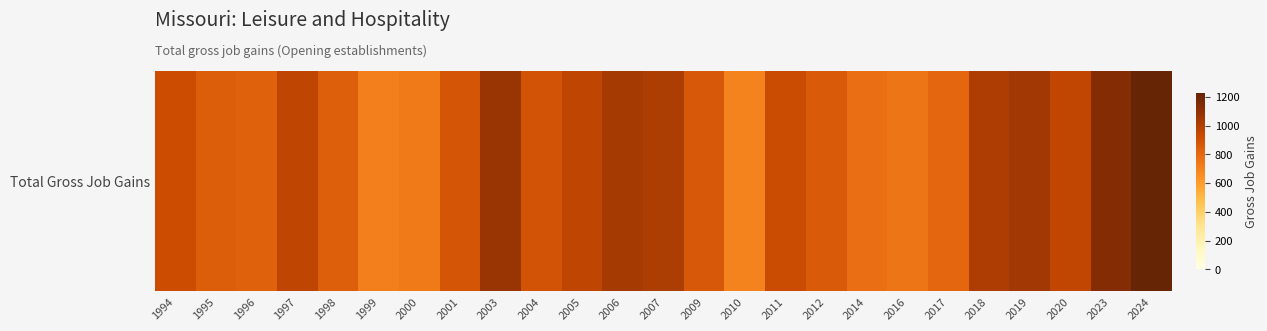

What is the sum of the values at 2009 and 2012?

1722